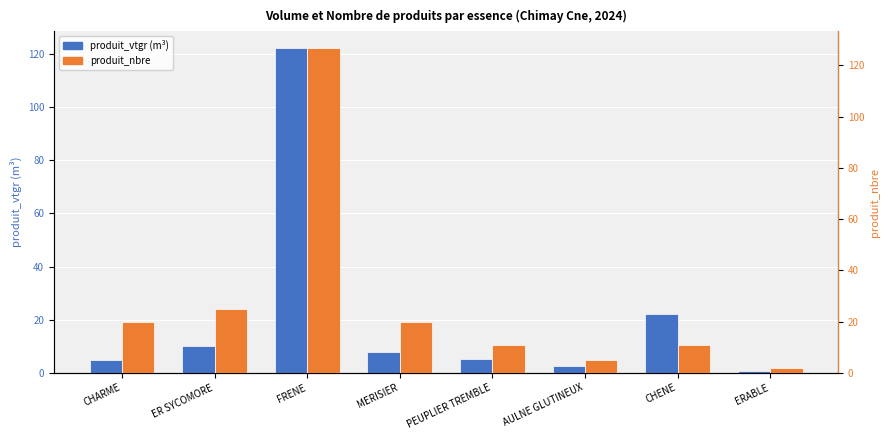

How many categories are shown in the chart?

8